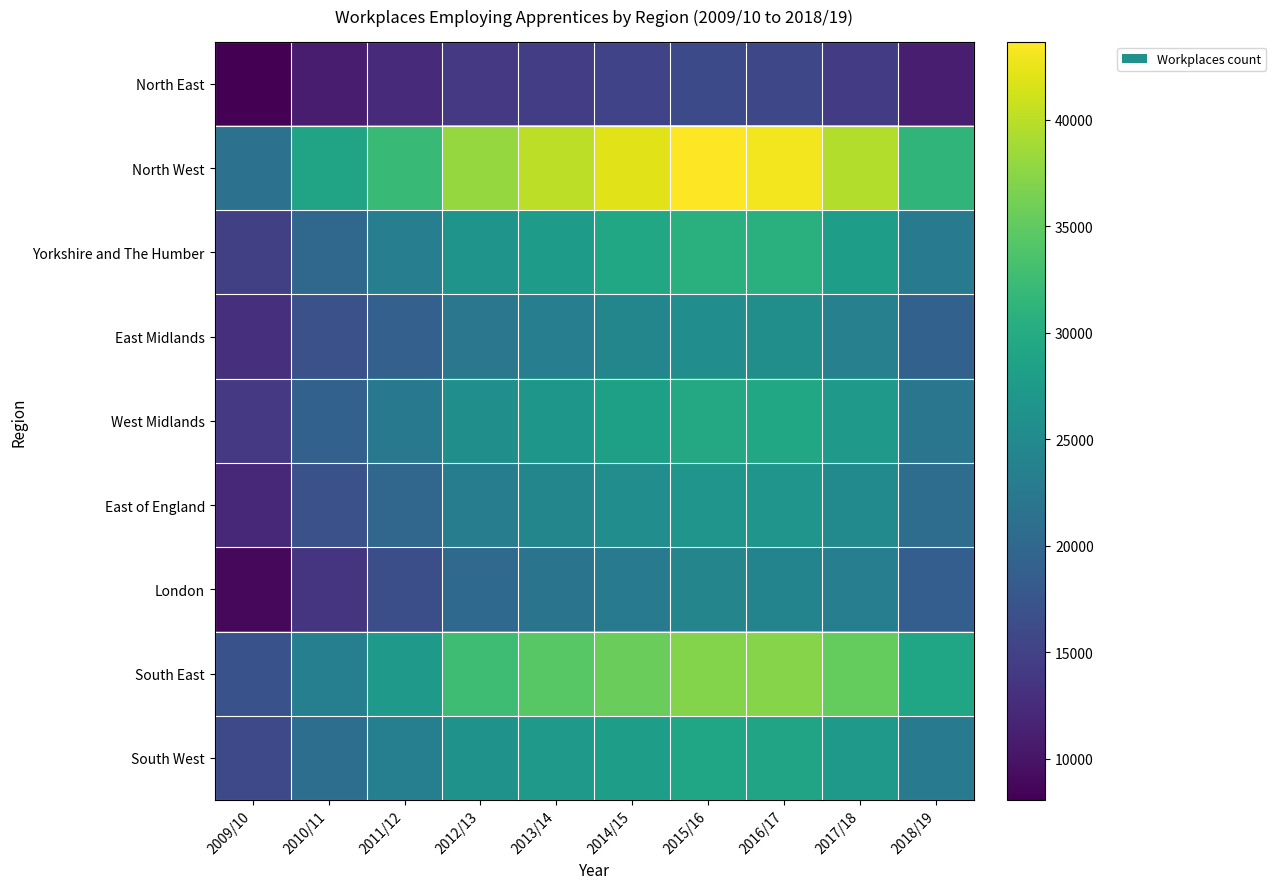

List the series in order of their peak value, lowest first.

North East, London, East Midlands, East of England, South West, West Midlands, Yorkshire and The Humber, South East, North West